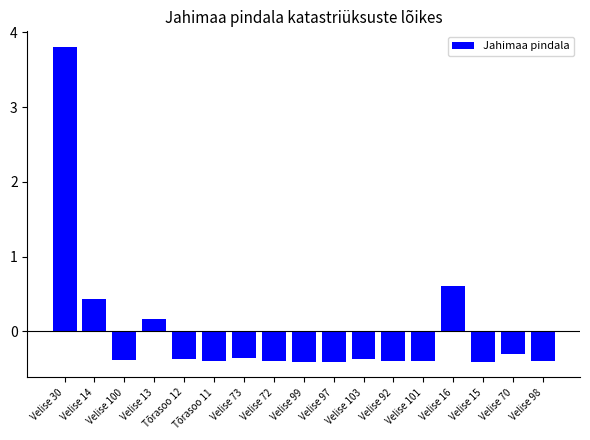

What is the smallest value displayed?

-0.4